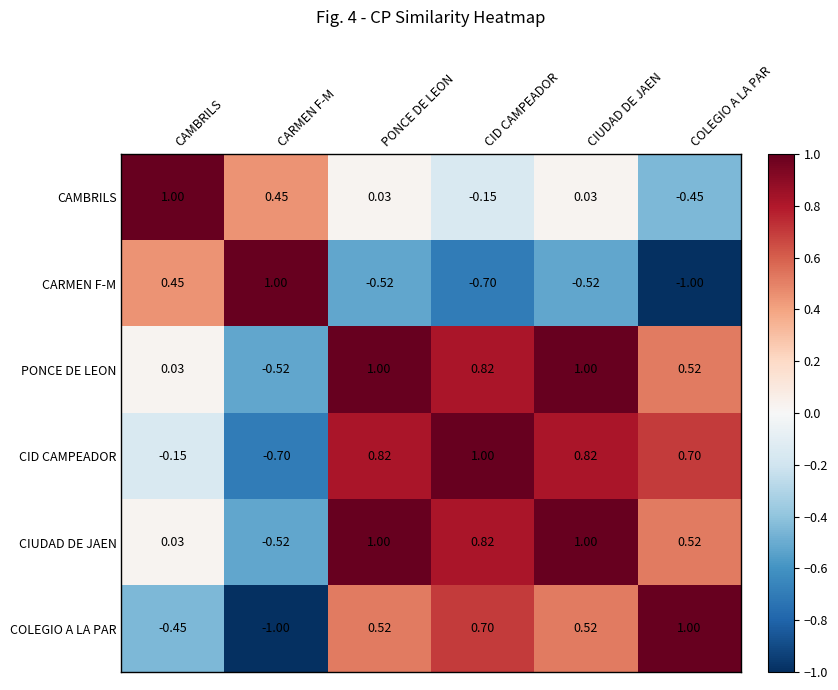

Is the value of CAMBRILS at CID CAMPEADOR greater than the value of CIUDAD DE JAEN at CARMEN F-M?

Yes